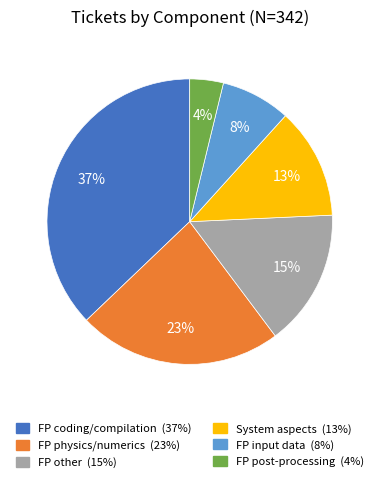

Does FP other account for over 50% of the chart?

No